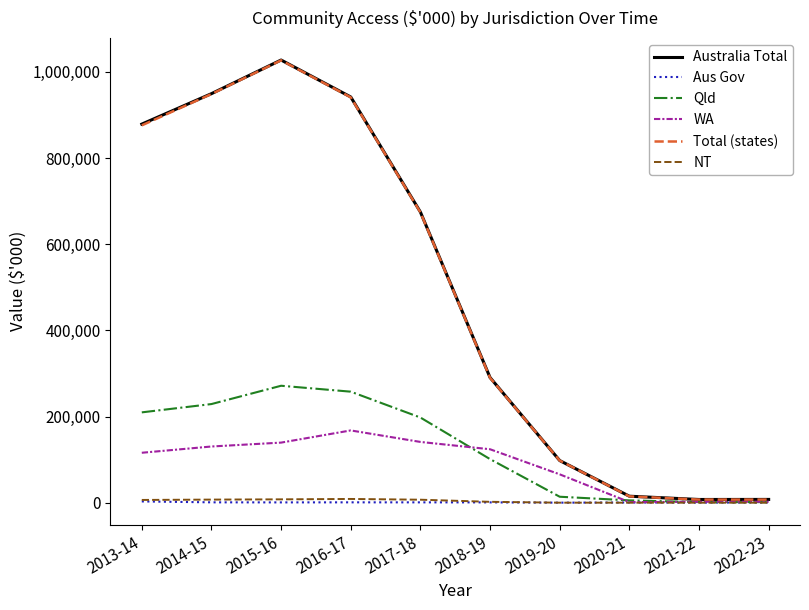

How many values in the NT series are below 6345?

5